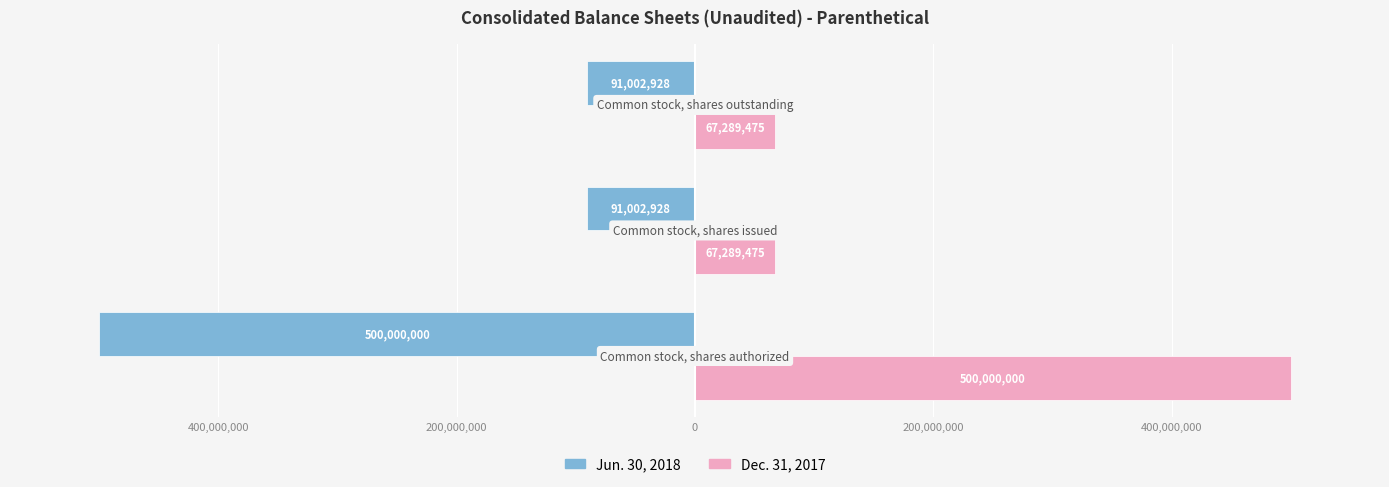

What is the difference between the maximum and minimum values in the Dec. 31, 2017 series?

432710525